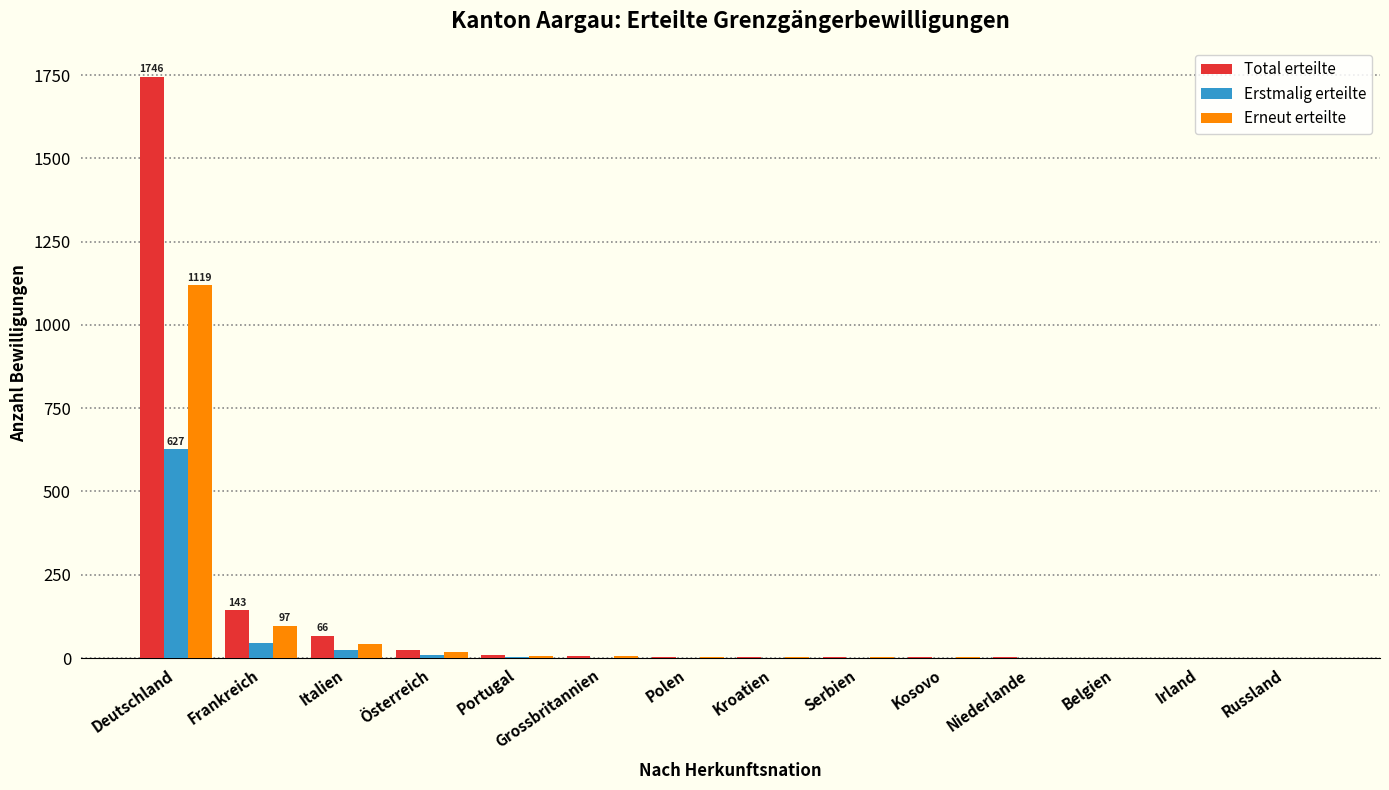

Is it true that Erstmalig erteilte equals 0 at Kosovo?

True